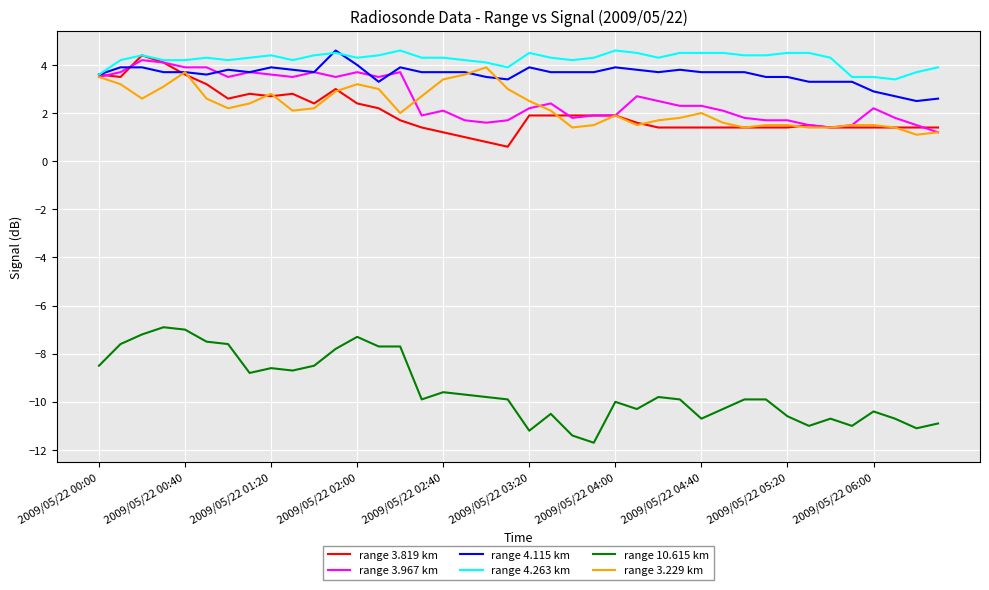

Which series has the largest range (max minus min)?

range 10.615 km